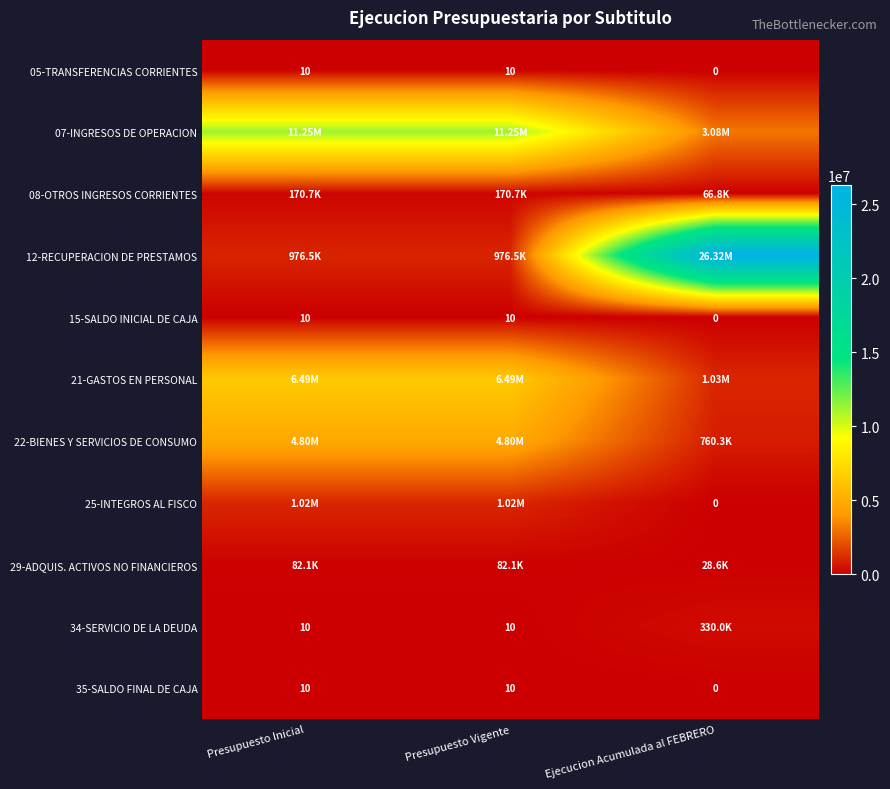

At which category is the sum across all series the highest?

Ejecucion Acumulada al FEBRERO